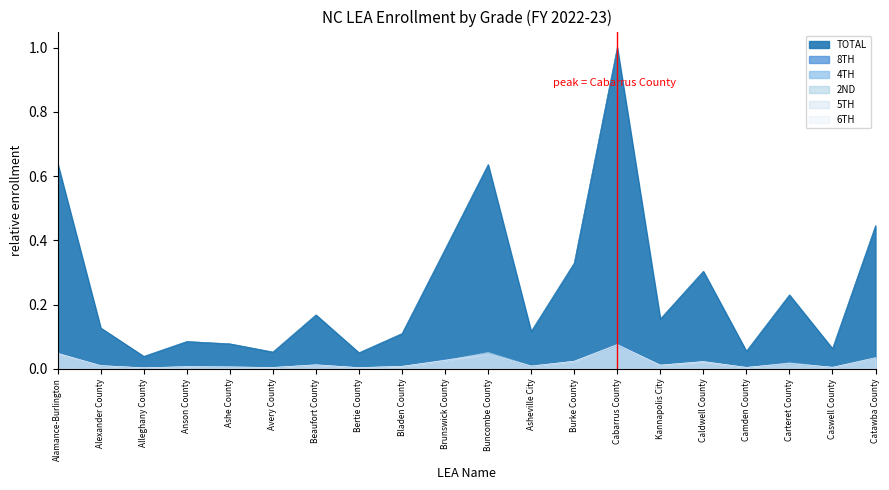

True or false: 4TH and TOTAL cross at least once.

False